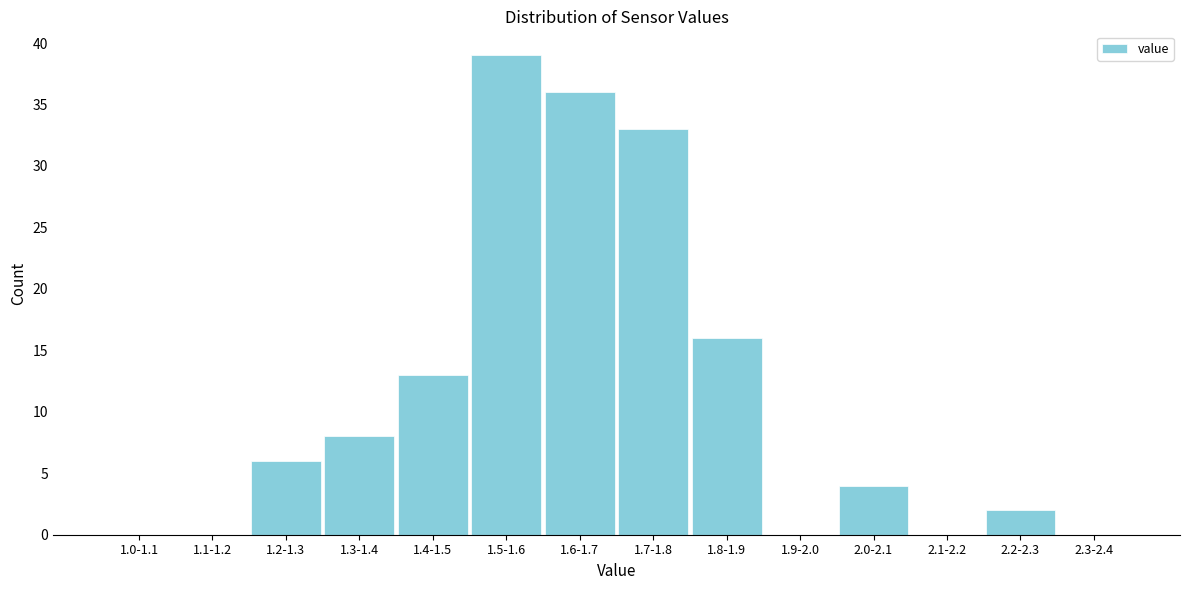

Reading left to right, extract all data points from this chart.

1.0-1.1=0	1.1-1.2=0	1.2-1.3=6	1.3-1.4=8	1.4-1.5=13	1.5-1.6=39	1.6-1.7=36	1.7-1.8=33	1.8-1.9=16	1.9-2.0=0	2.0-2.1=4	2.1-2.2=0	2.2-2.3=2	2.3-2.4=0